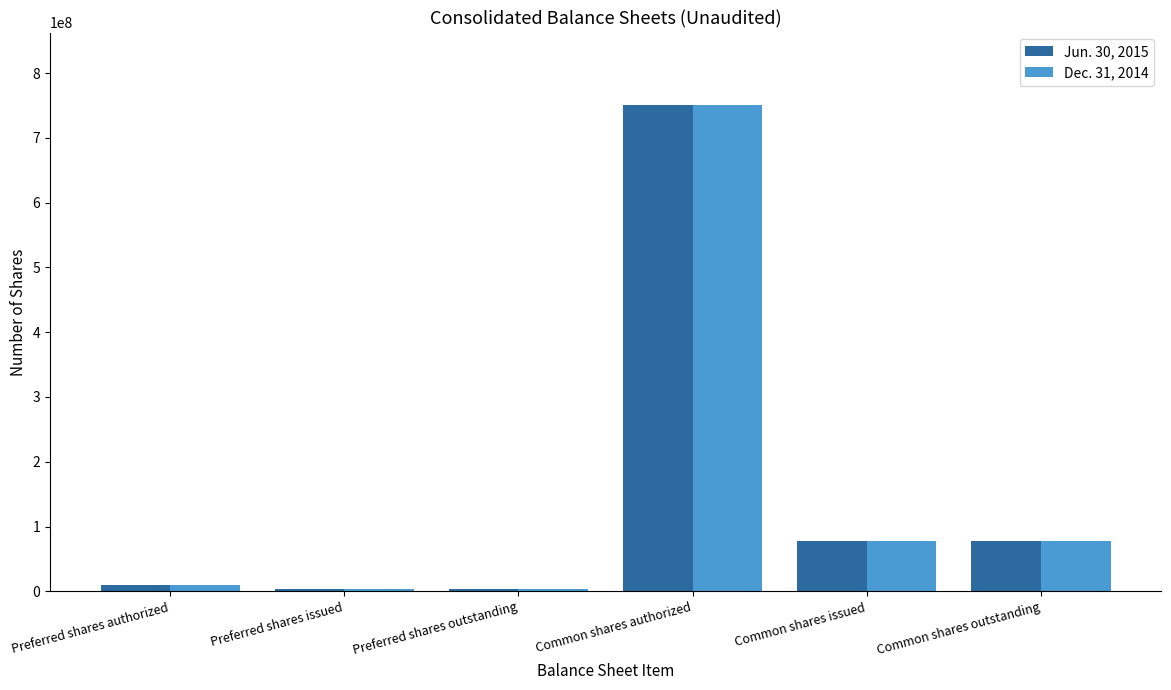

How many groups of bars are there?

6